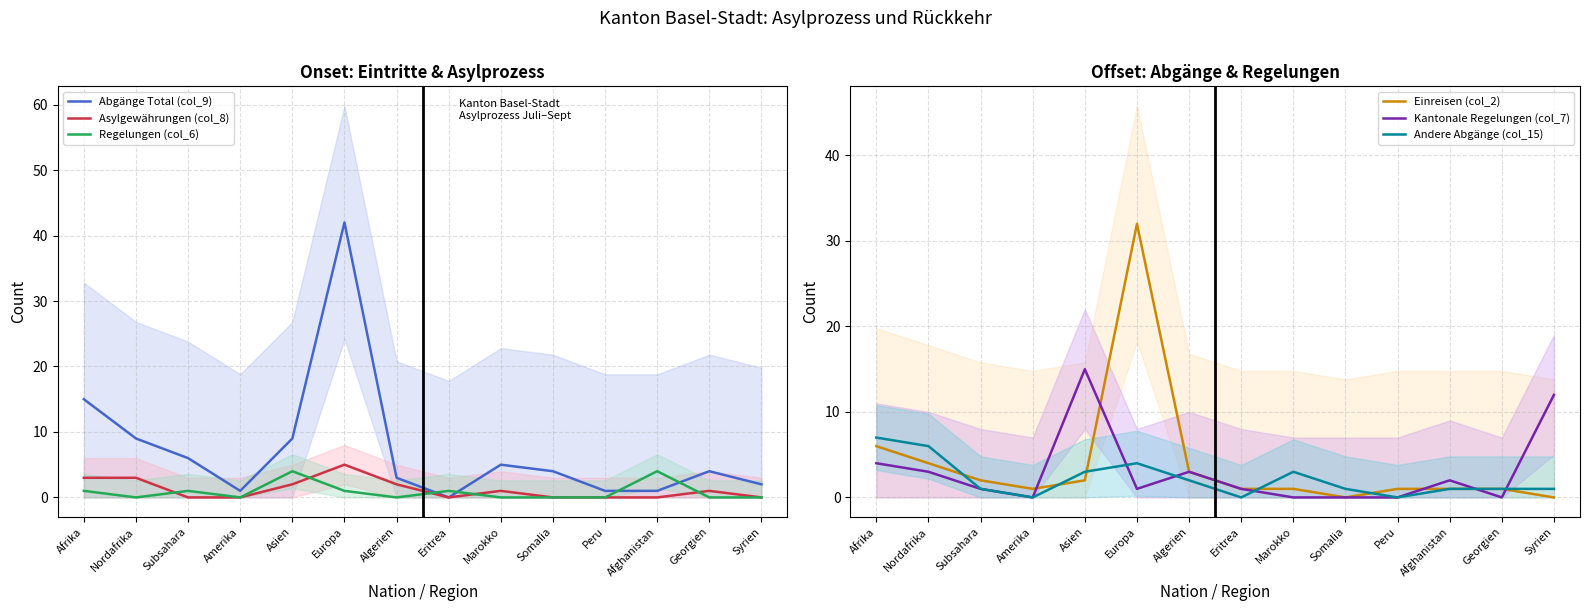

Which series has the widest spread of values?

Abgänge Total (col_9)